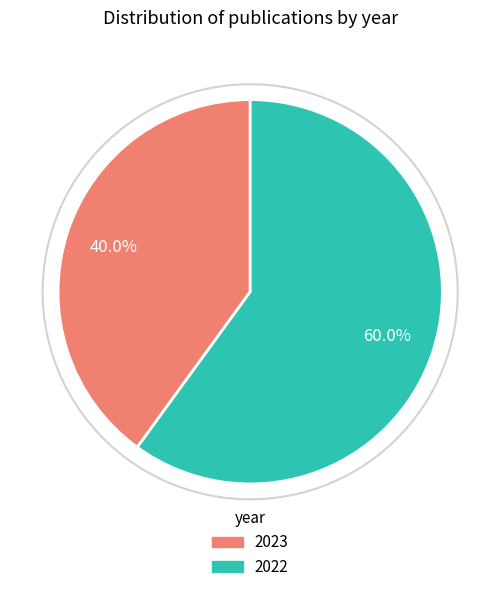

Is there any slice that represents more than half of the pie?

Yes